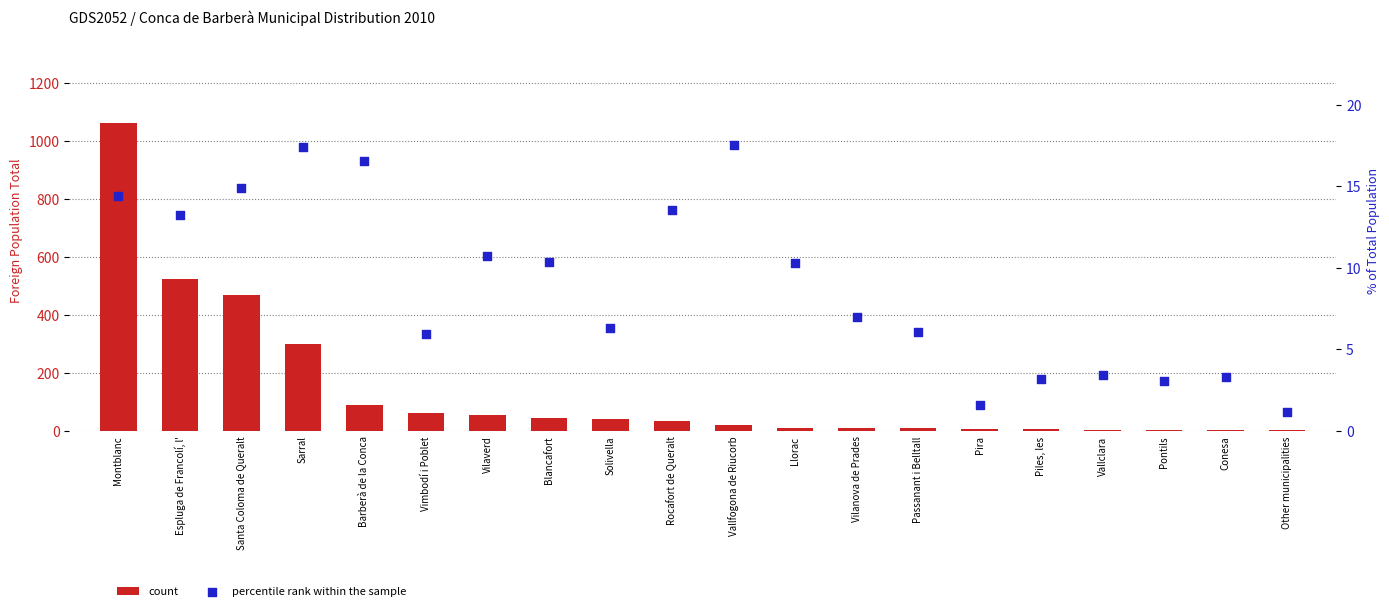

At which category is the sum across all series the highest?

Montblanc